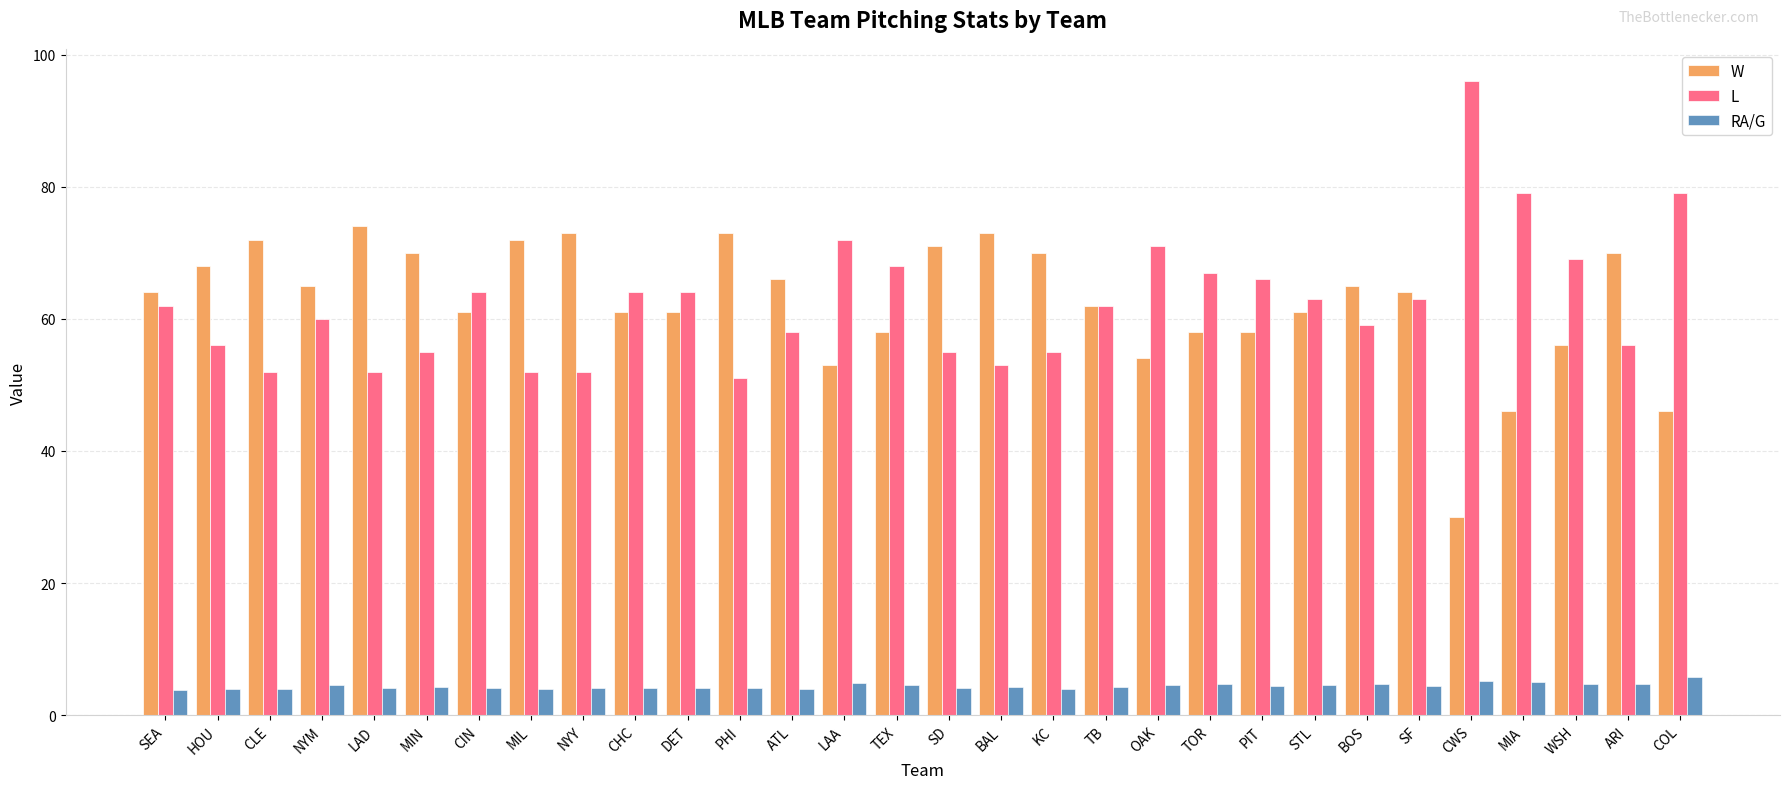

What is the average value of the RA/G series?

4.4